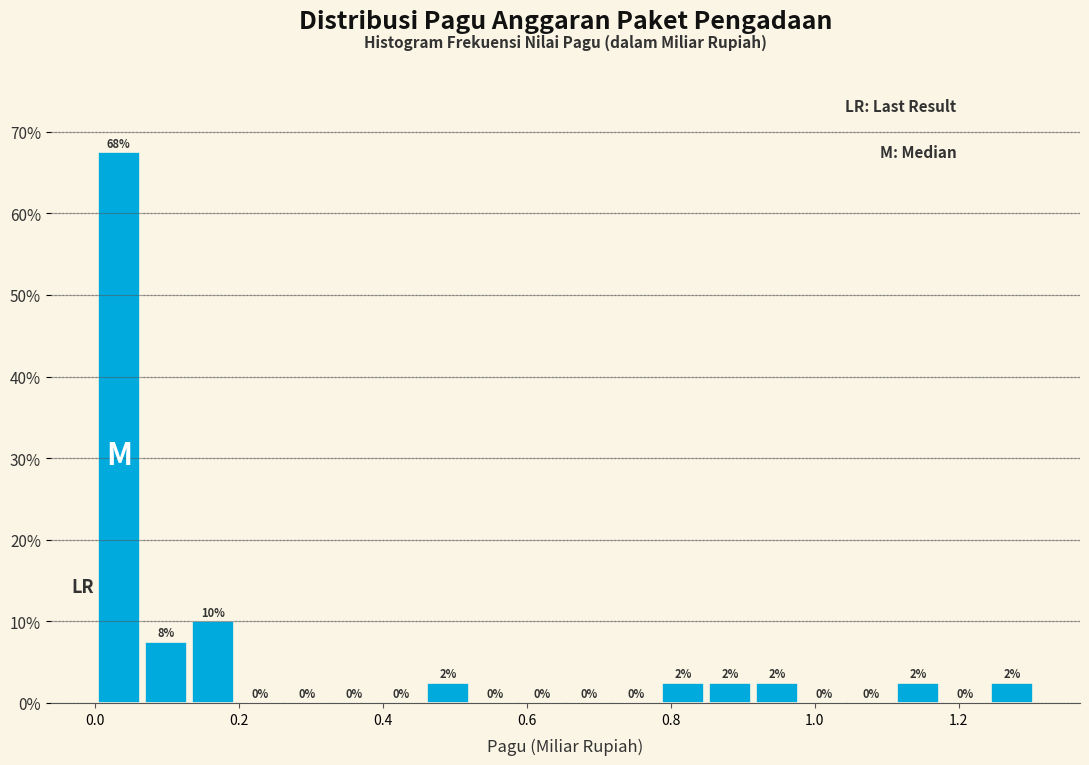

Read against the x-axis, roughly where is the centre of the tallest bar?

0.04